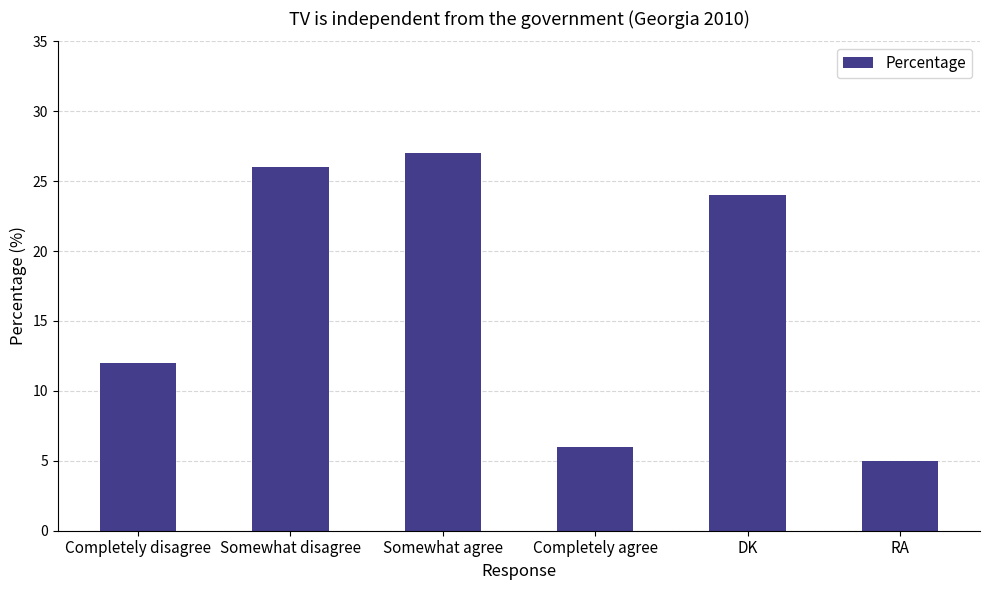

Reading left to right, list all the values displayed in this chart.

12	26	27	6	24	5